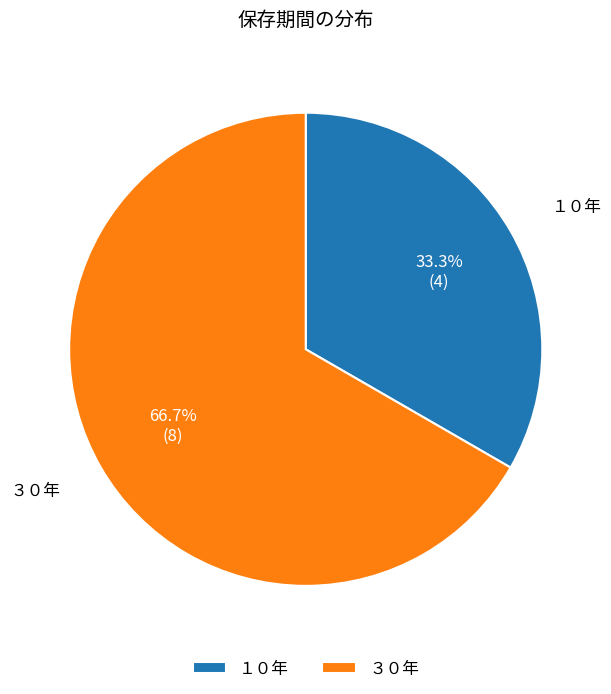

Which slice is the smallest?

１０年